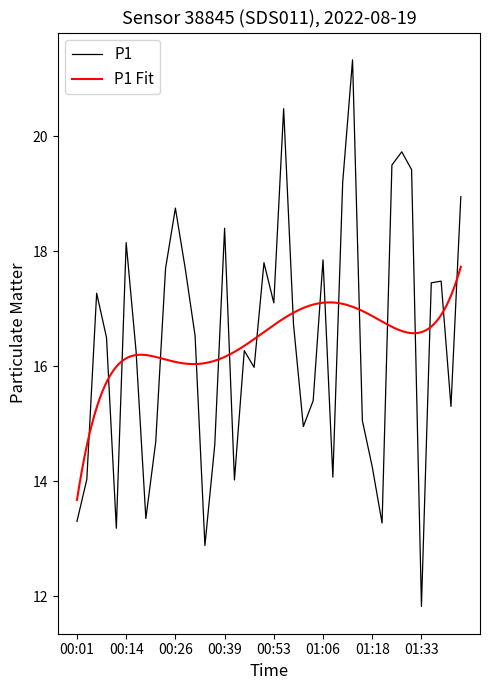

Reading left to right, transcribe all the data shown in this chart.

13.3	14.0	17.3	16.5	13.2	18.1	16.3	13.3	14.7	17.7	18.8	17.7	16.5	12.9	14.6	18.4	14.0	16.3	16.0	17.8	17.1	20.5	16.7	14.9	15.4	17.9	14.1	19.2	21.3	15.1	14.2	13.3	19.5	19.7	19.4	11.8	17.4	17.5	15.3	18.9